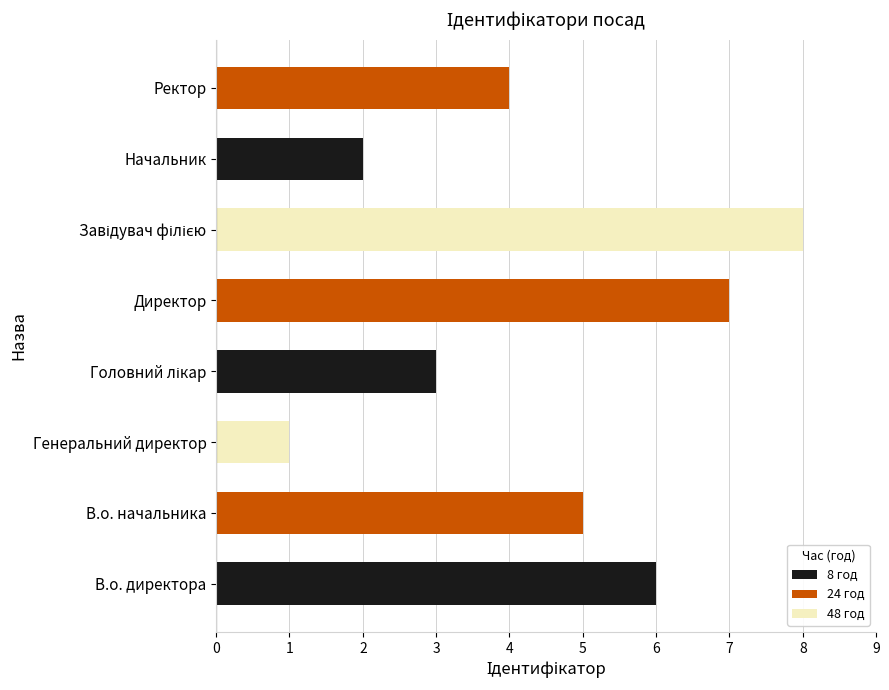

Reading bottom to top, extract all data points from this chart.

6	5	1	3	7	8	2	4